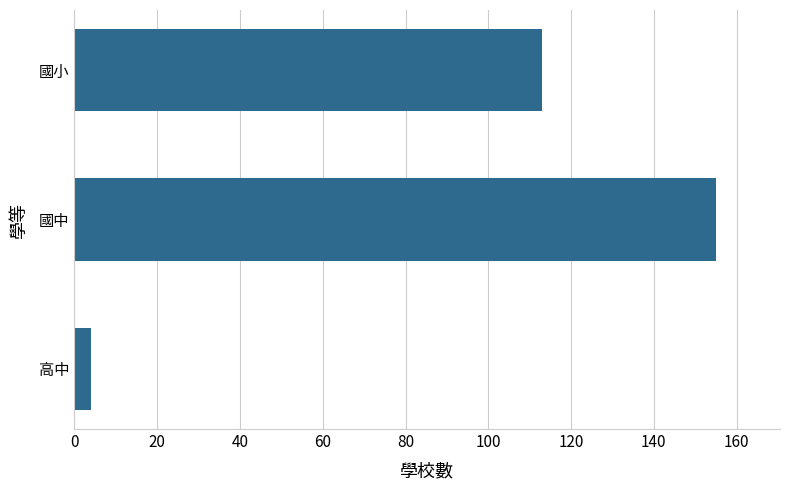

Where is the data nearest to the value 79?

國小